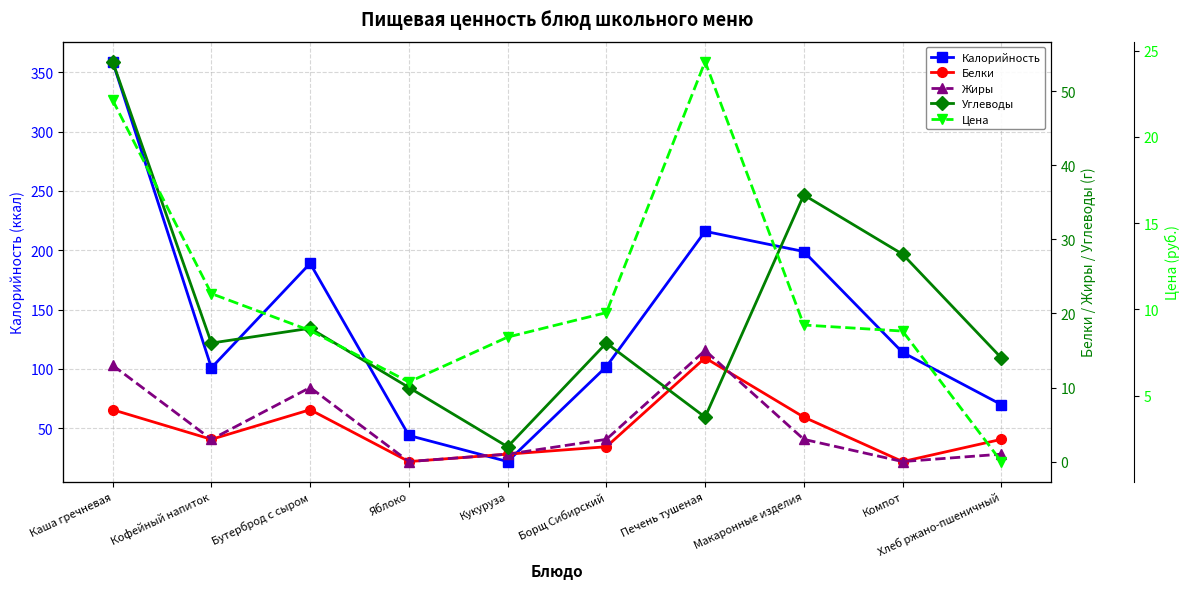

Rank the series by their maximum value, from lowest to highest.

Белки, Жиры, Цена, Углеводы, Калорийность